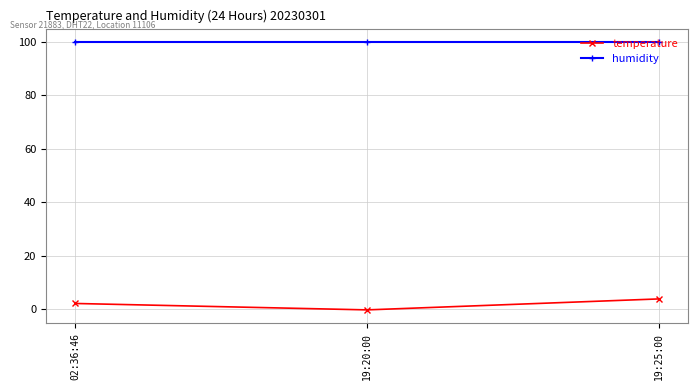

What is the sum of all temperature values?

5.6